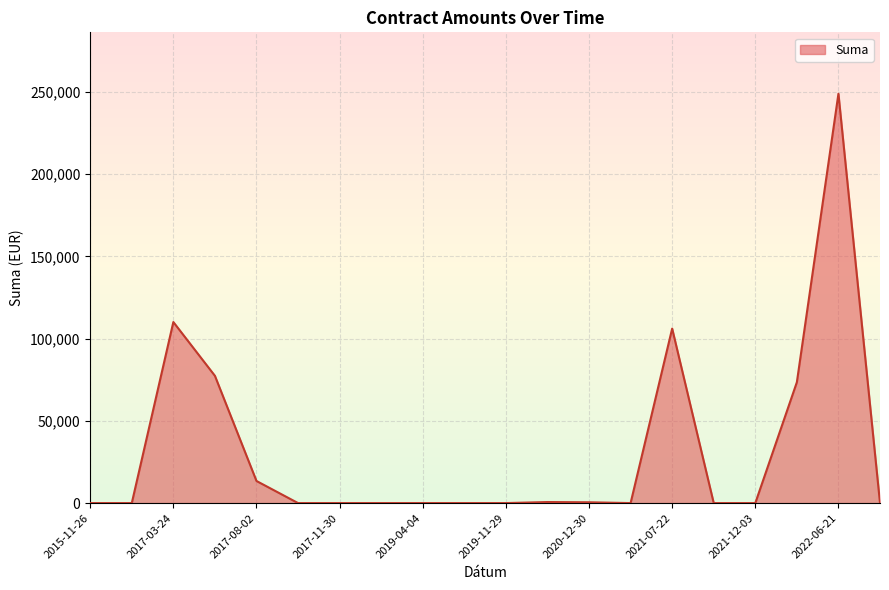

What is the difference between the maximum and minimum values?

248808.6